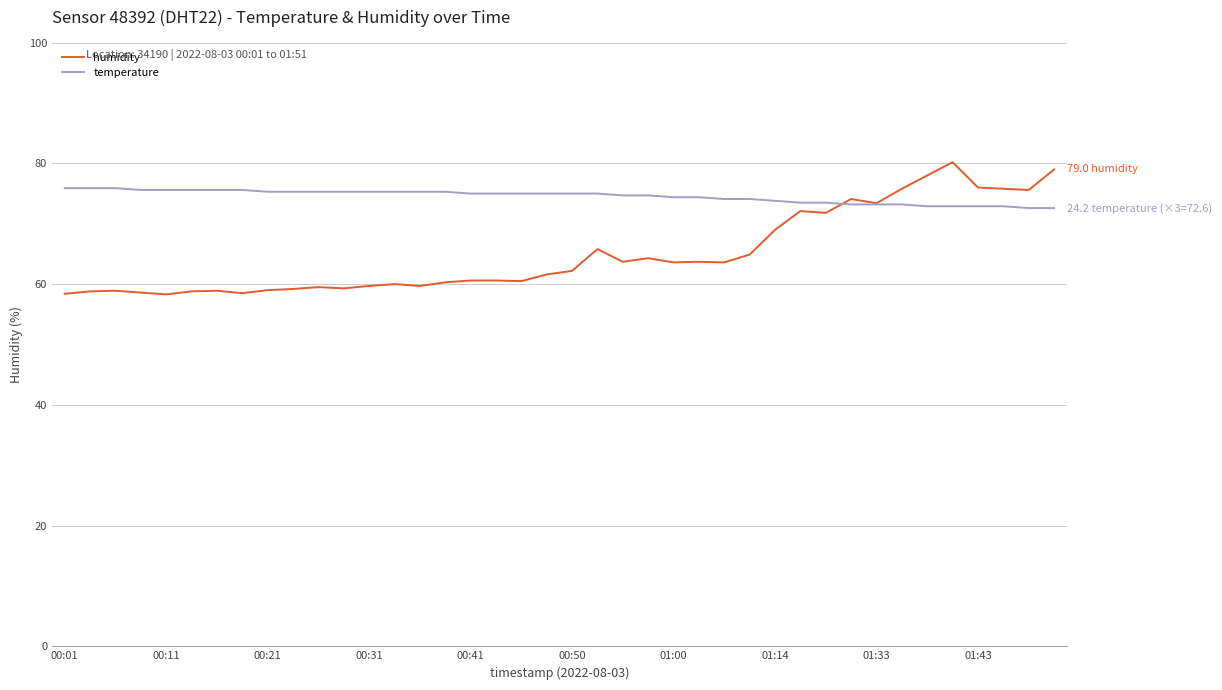

What is the greatest value displayed?

80.2